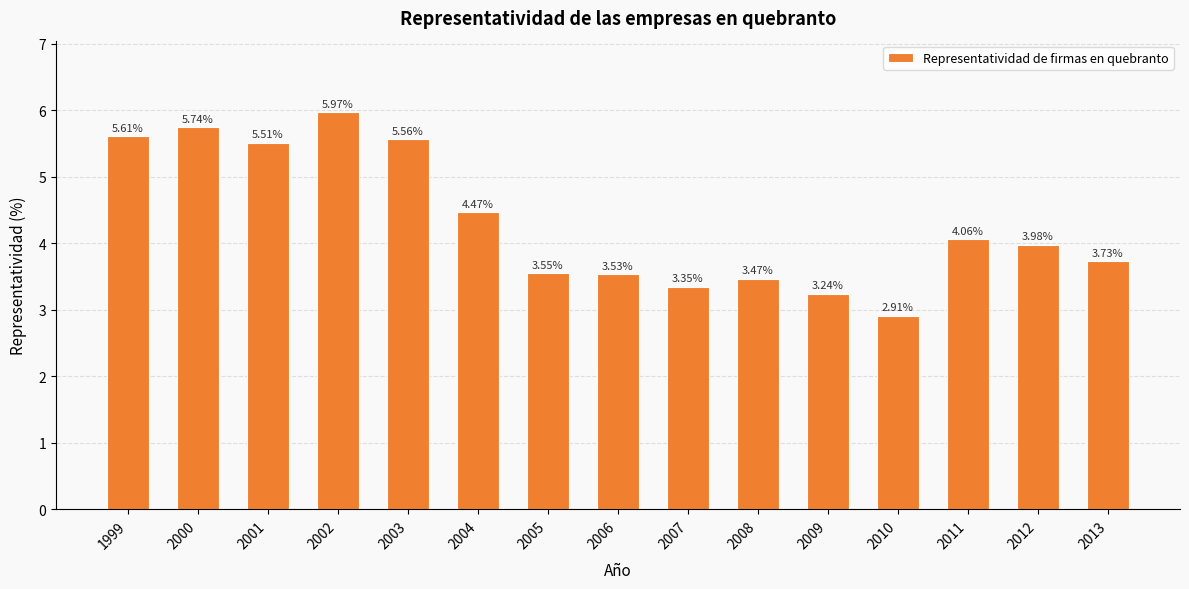

Are the bars horizontal?

No